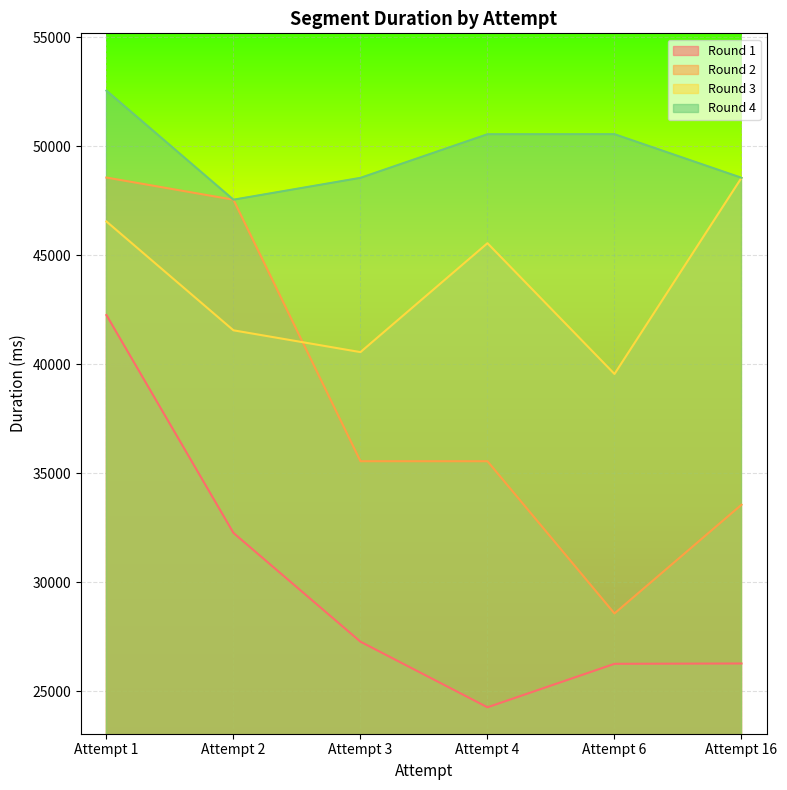

Rank the series by their maximum value, from highest to lowest.

Round 4, Round 2, Round 3, Round 1